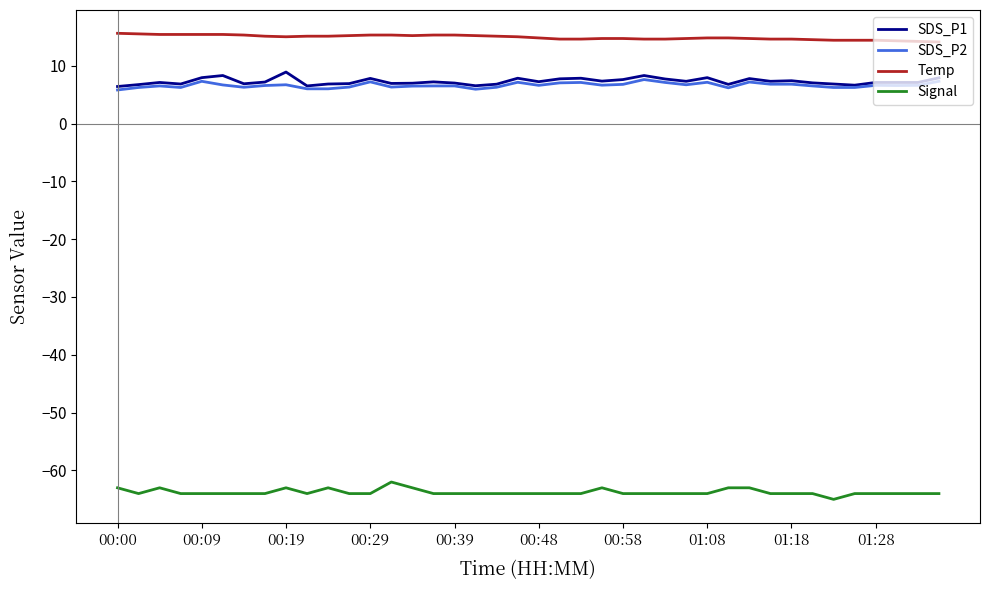

True or false: SDS_P2 and Temp cross at least once.

False